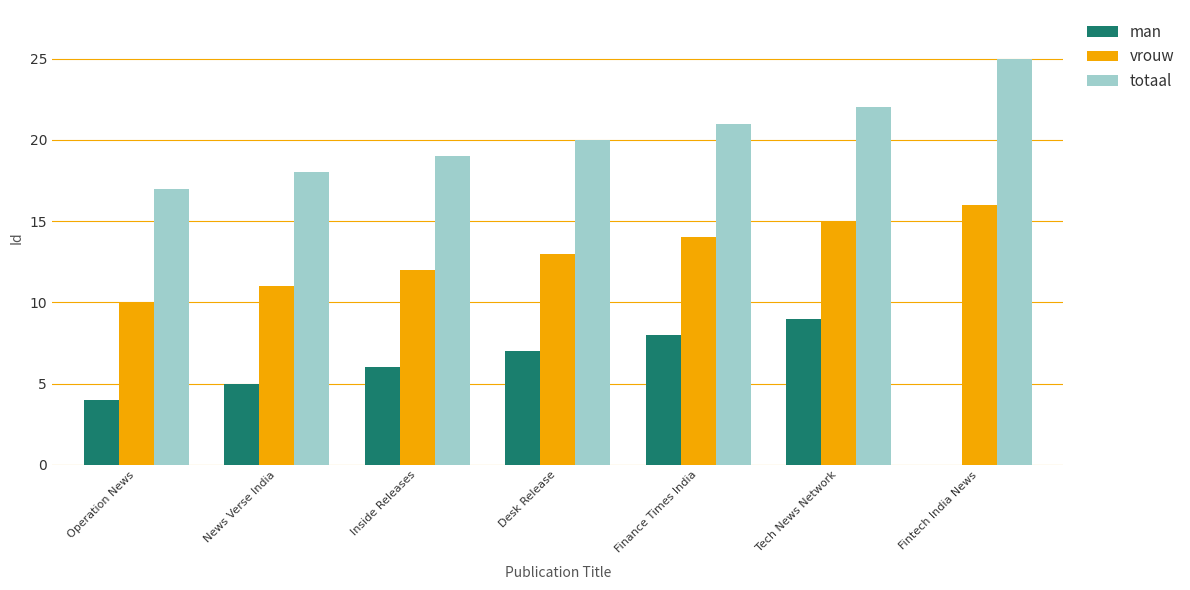

Is it true that totaal equals 20 at Desk Release?

True